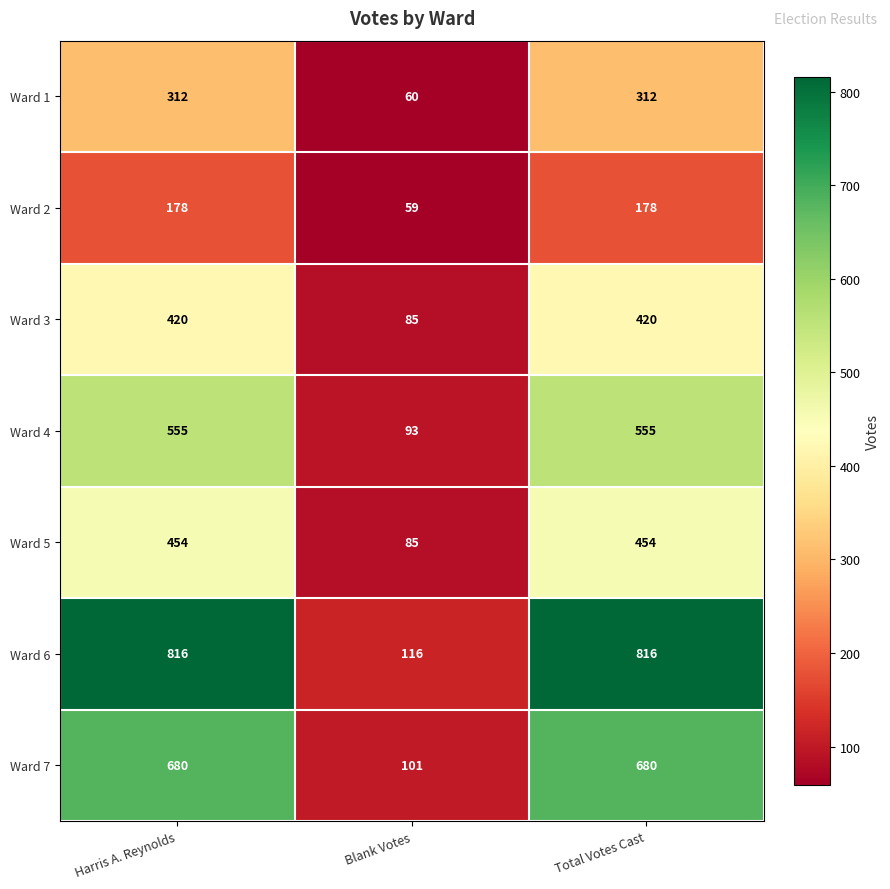

The value of Ward 6 at Harris A. Reynolds is 816. True or false?

True